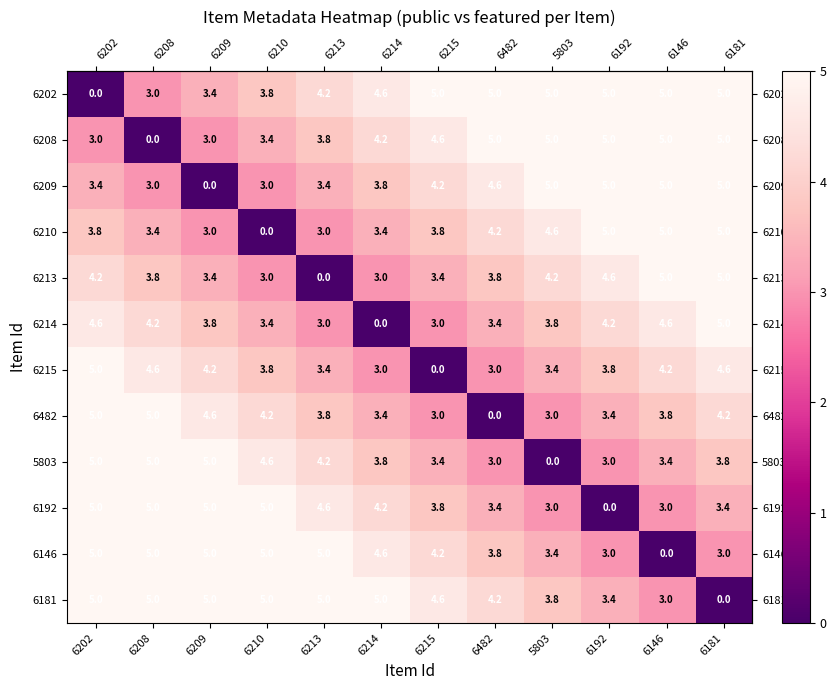

Is it true that 6215 equals 3.0 at 6482?

True